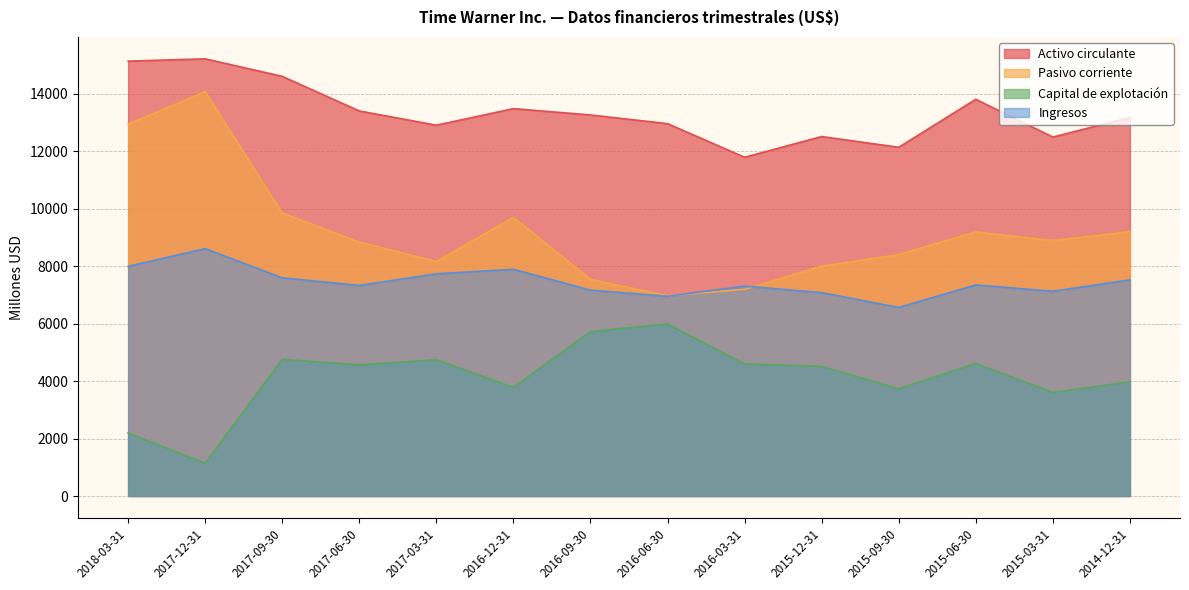

Which has a higher value, 2017-06-30 or 2014-12-31?

2017-06-30